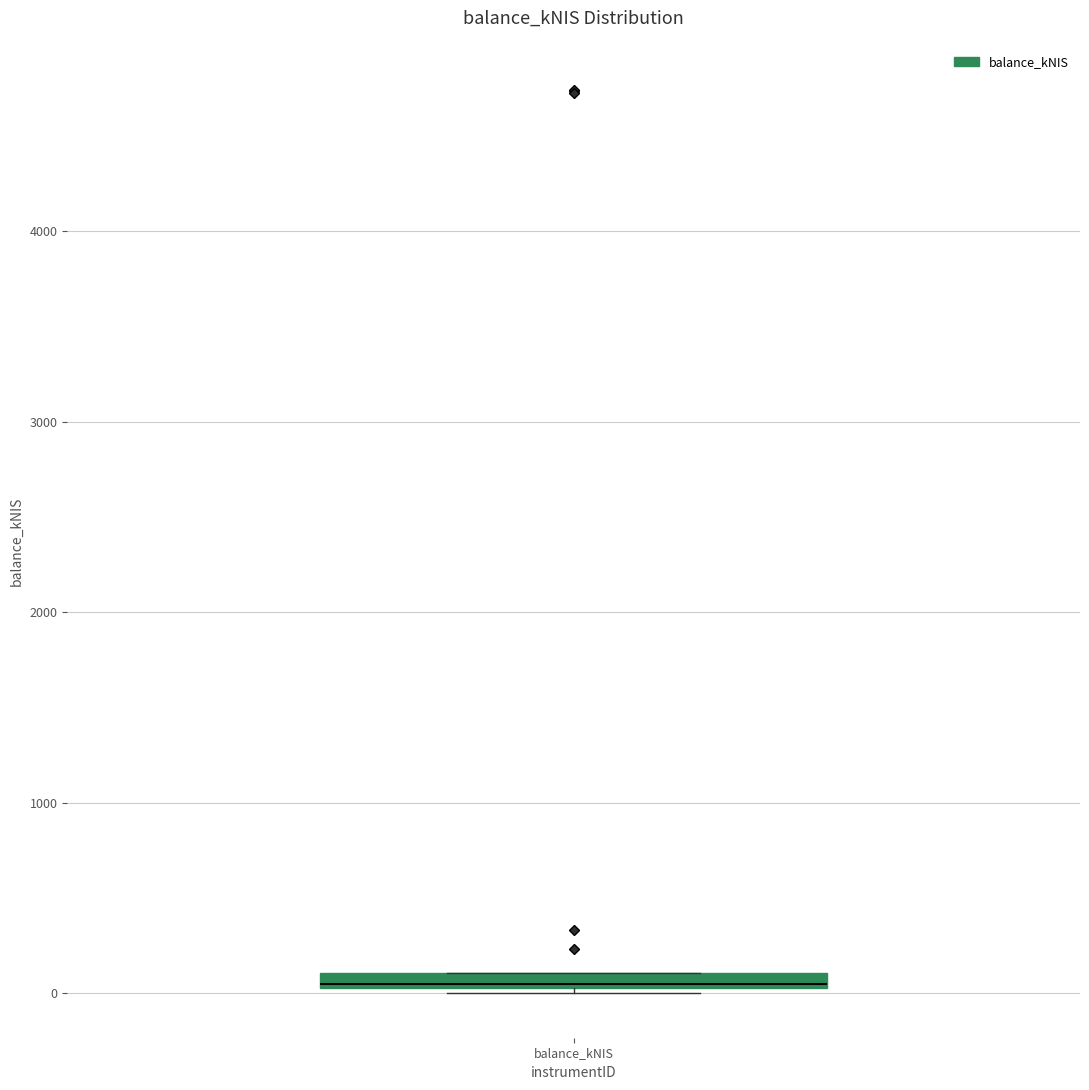

Where is the upper edge of the box for balance_kNIS on the y-axis? The values are not printed on the chart, so give them approximately, as read against the axis.

100